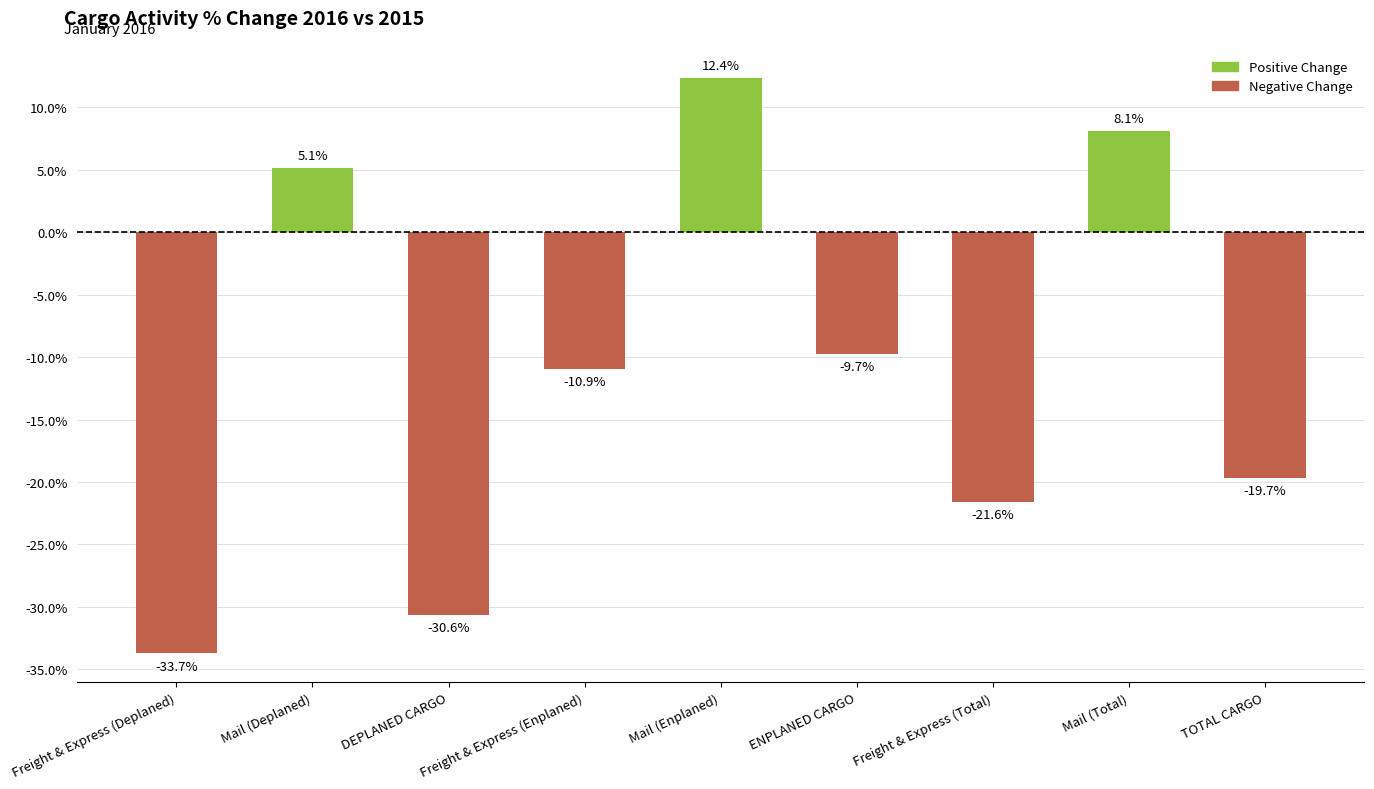

Does the chart contain any negative values?

Yes